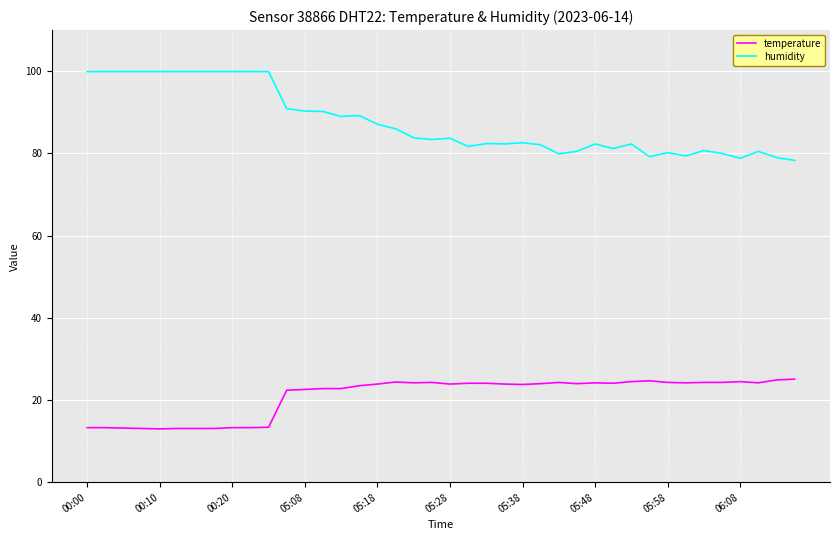

What is the difference between the maximum and minimum values in the temperature series?

12.1